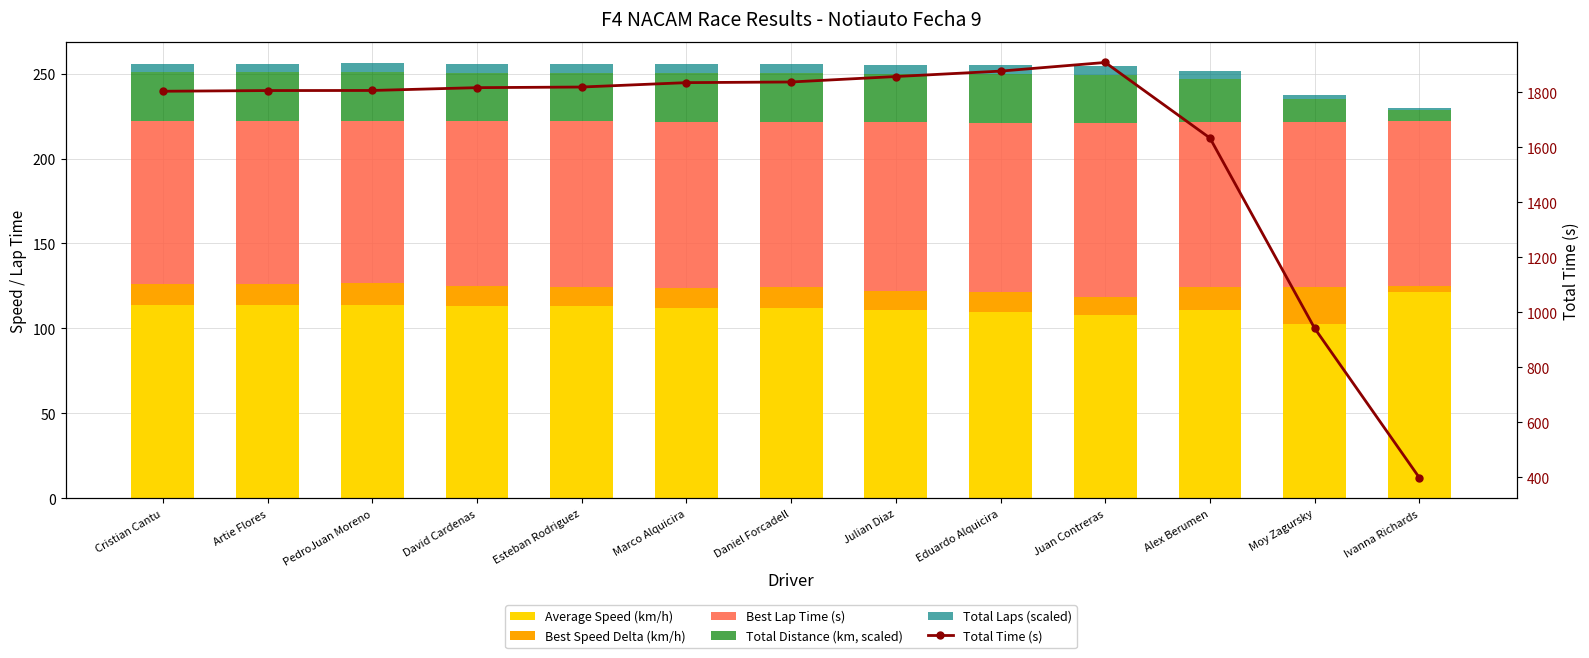

At which category is the sum across all series the highest?

Juan Contreras